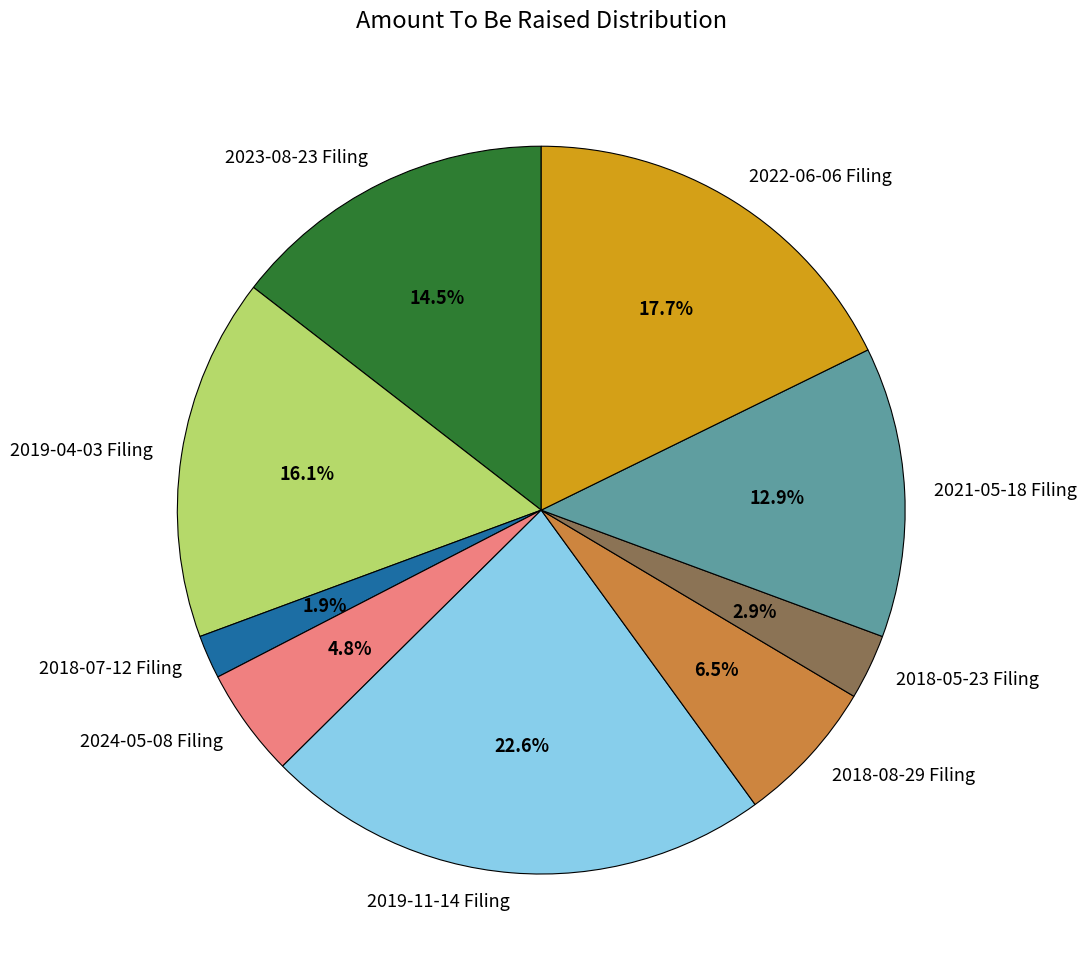

Which slice is the largest?

2019-11-14 Filing